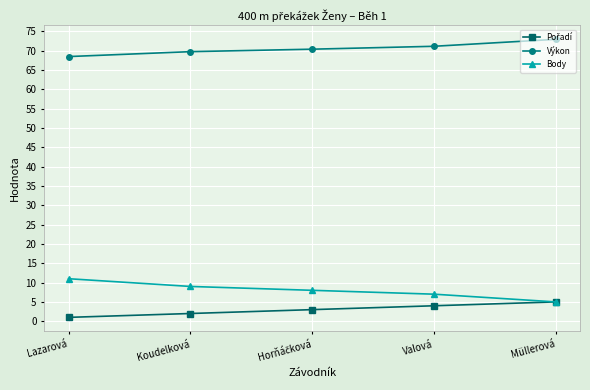

Which category has the highest value in the Výkon series?

Müllerová